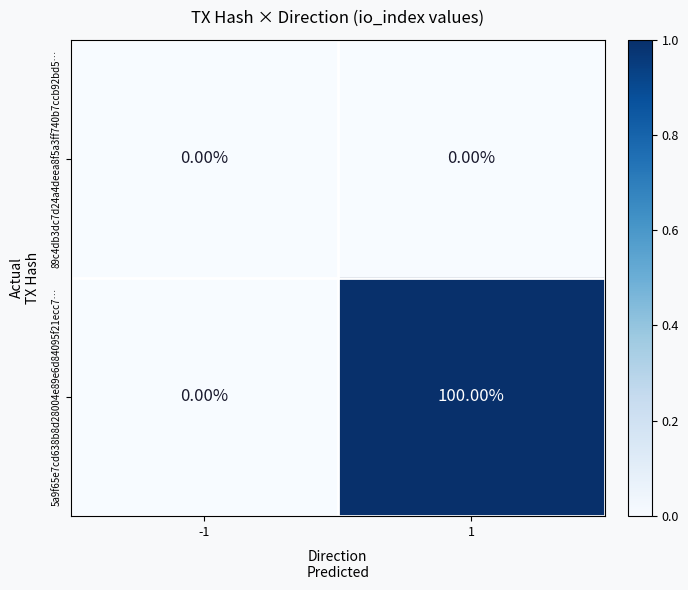

Which series changed the most between -1 and 1?

5a9f65e7cd638b8d28004e89e6d84095f21ecc7…